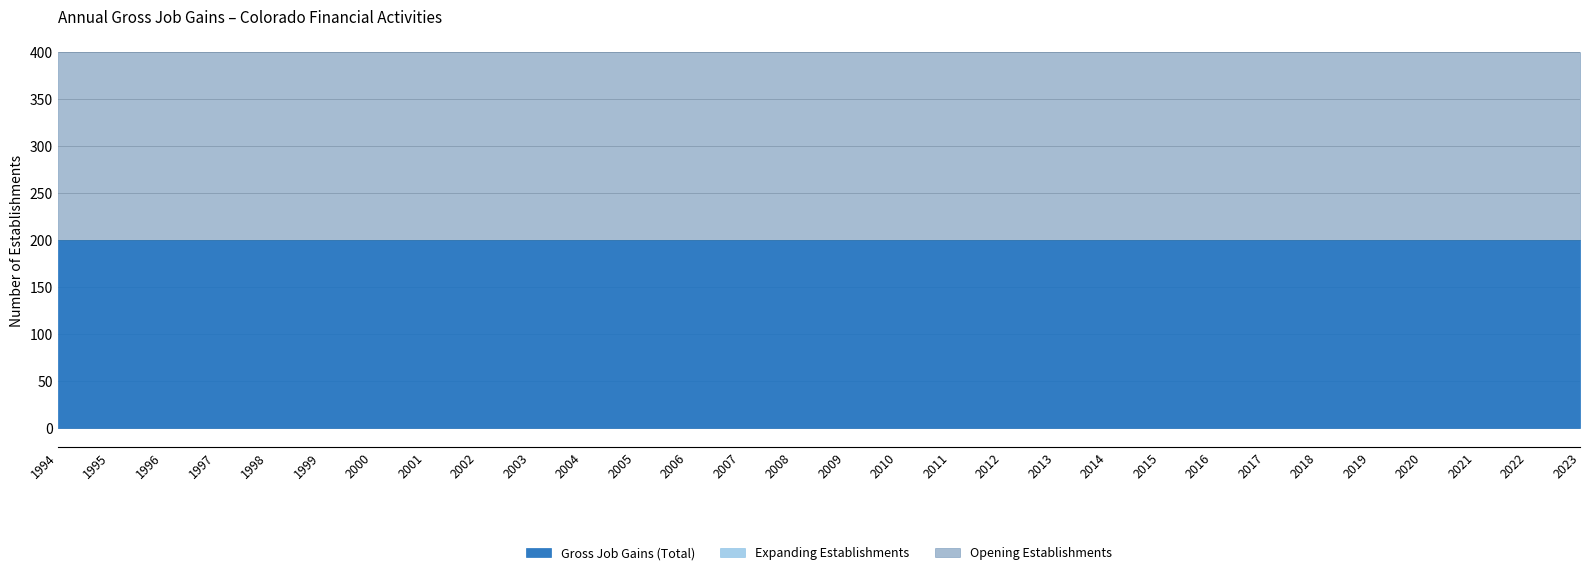

What is the minimum value for Opening Establishments?

200